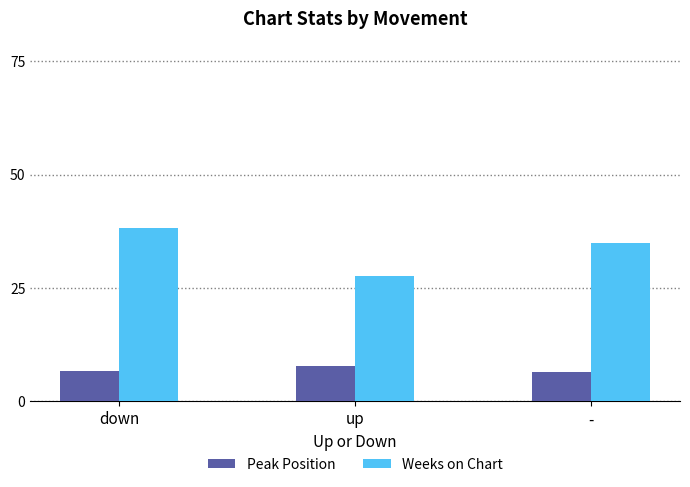

Which series has the largest range (max minus min)?

Weeks on Chart